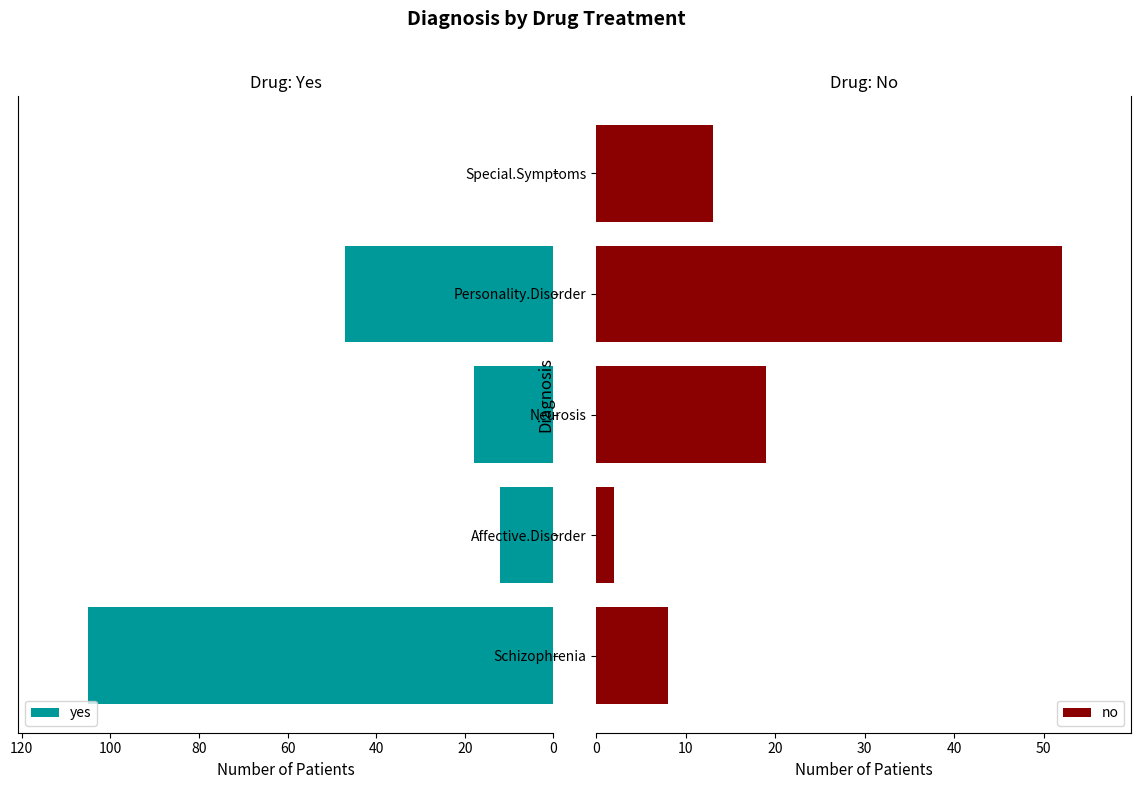

List the labels in order of no value, largest first.

Personality.Disorder, Neurosis, Special.Symptoms, Schizophrenia, Affective.Disorder